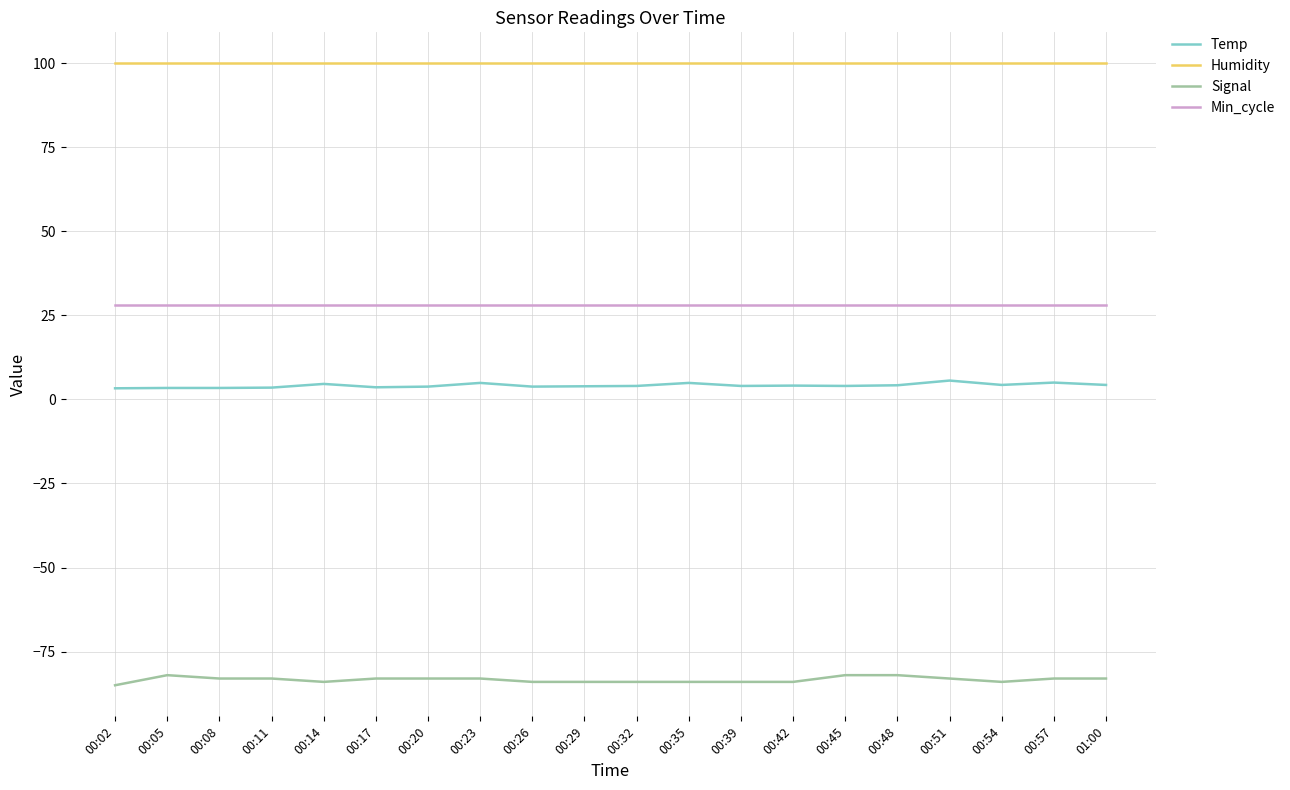

What is the average value of the Signal series?

-83.3